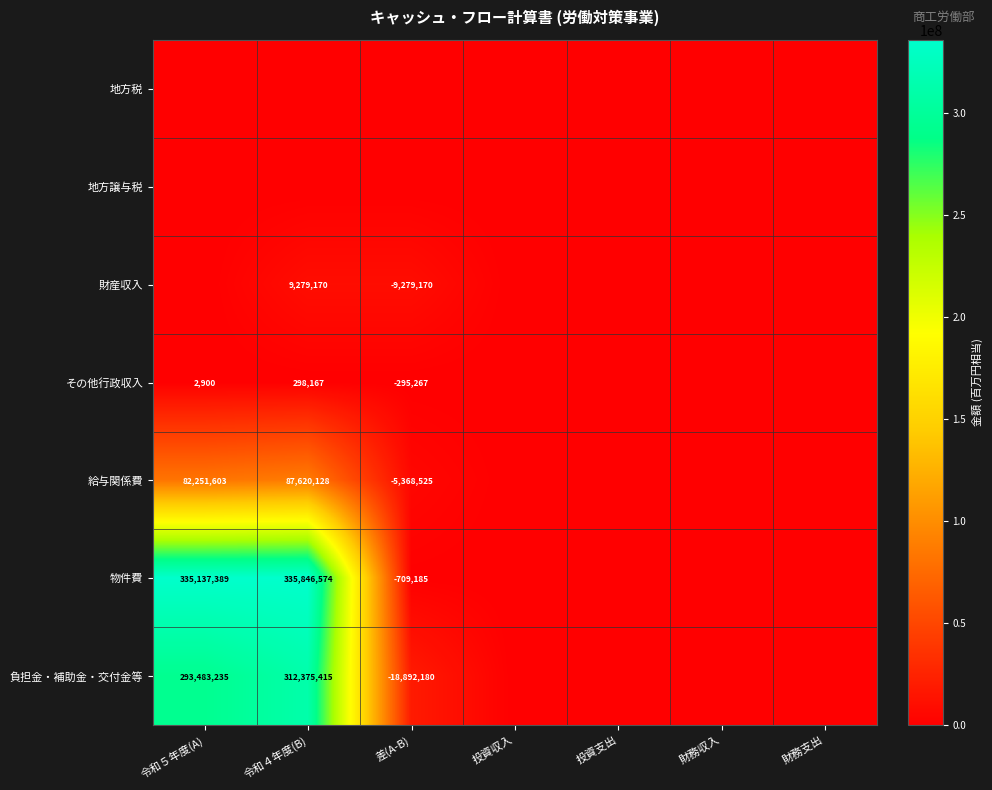

The value of 給与関係費 at 令和５年度(A) is 137811069. True or false?

False